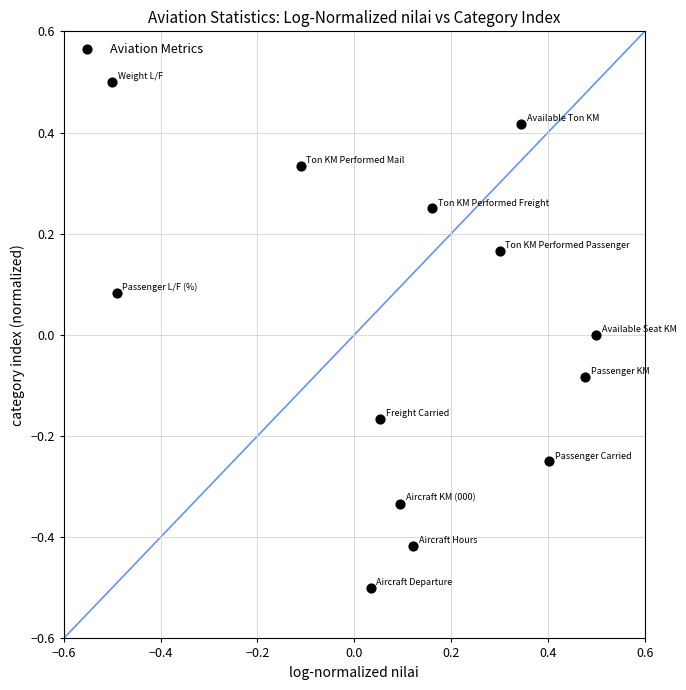

What is the range of Y values (max minus min)?

1.0